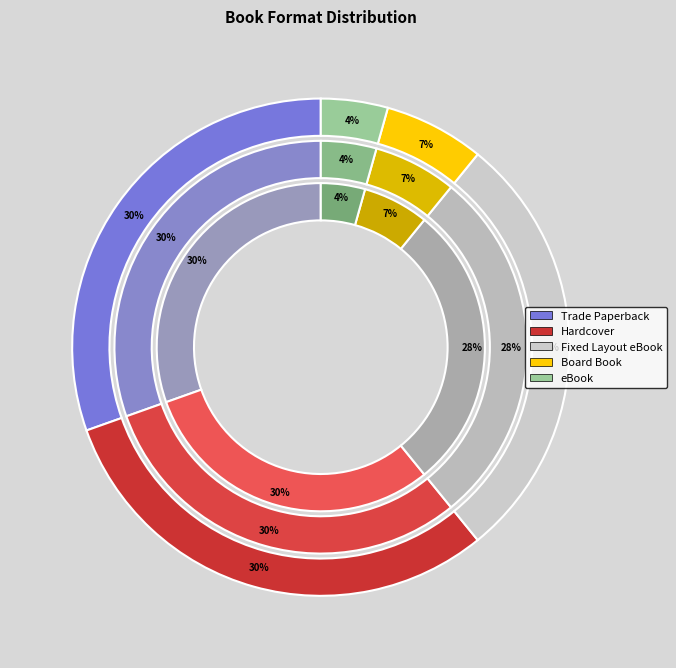

Does Fixed Layout eBook account for over 50% of the chart?

No